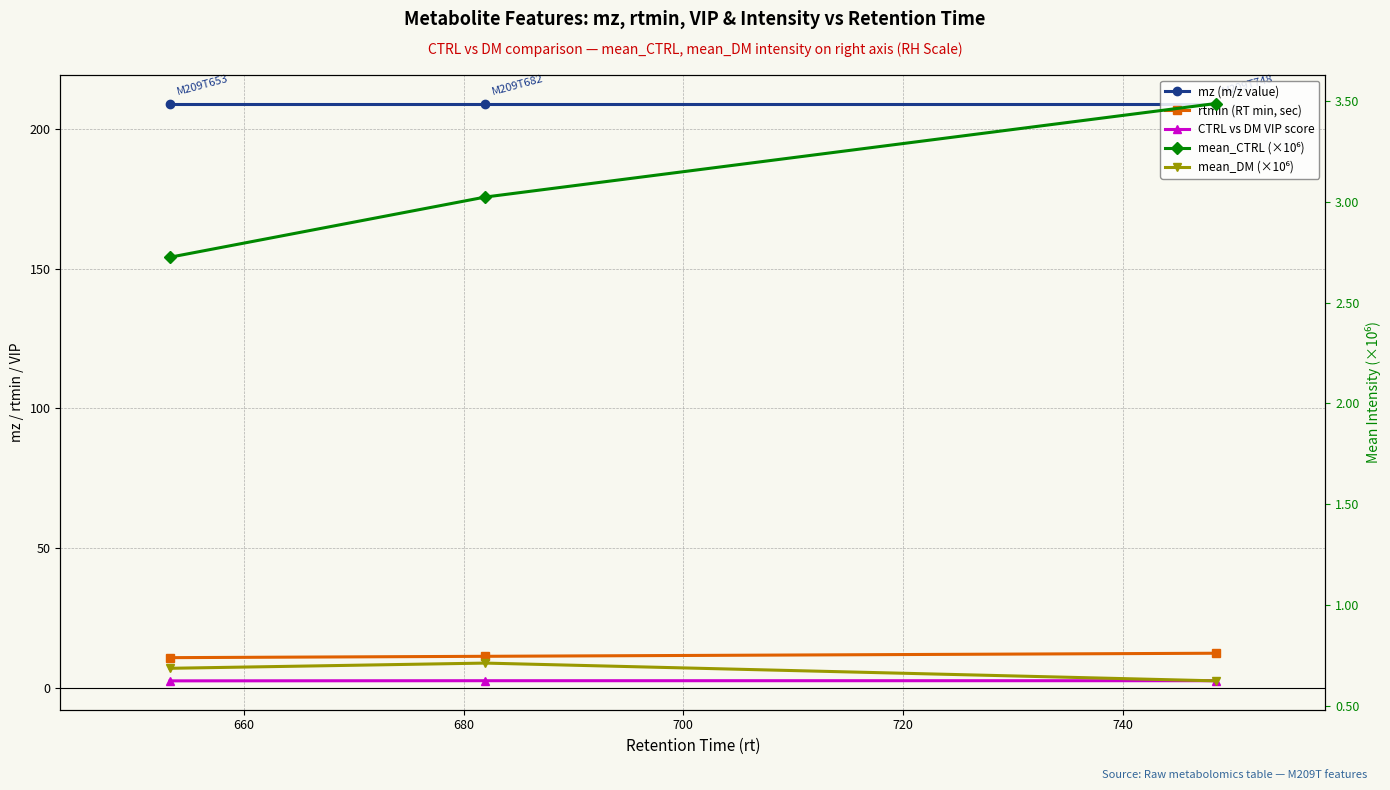

How many lines are shown in the chart?

5